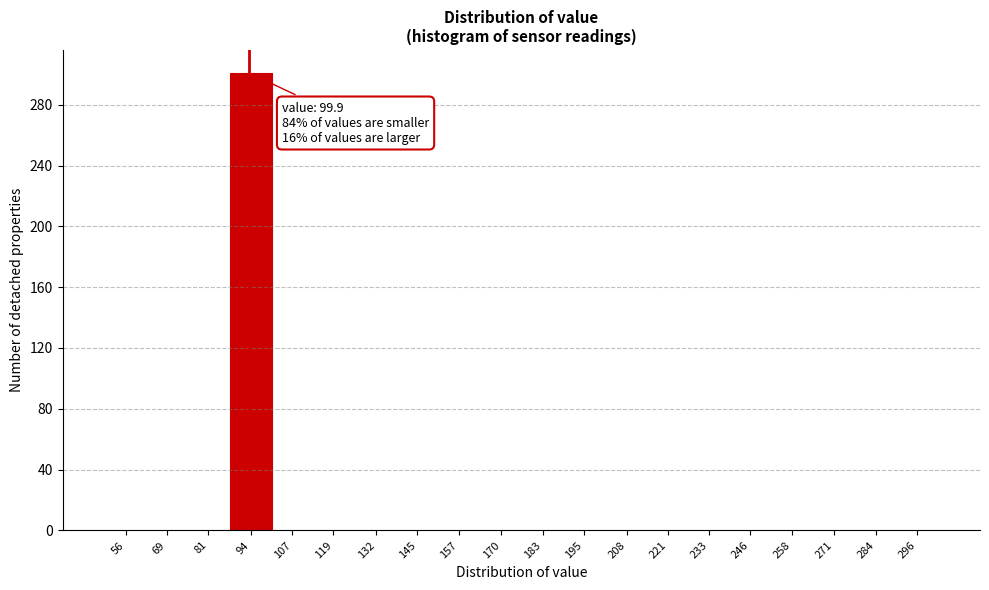

Reading right to left, transcribe all the data shown in this chart.

296=0	284=0	271=0	258=0	246=0	233=0	221=0	208=0	195=0	183=0	170=0	157=0	145=0	132=0	119=0	107=0	94=301	81=0	69=0	56=0